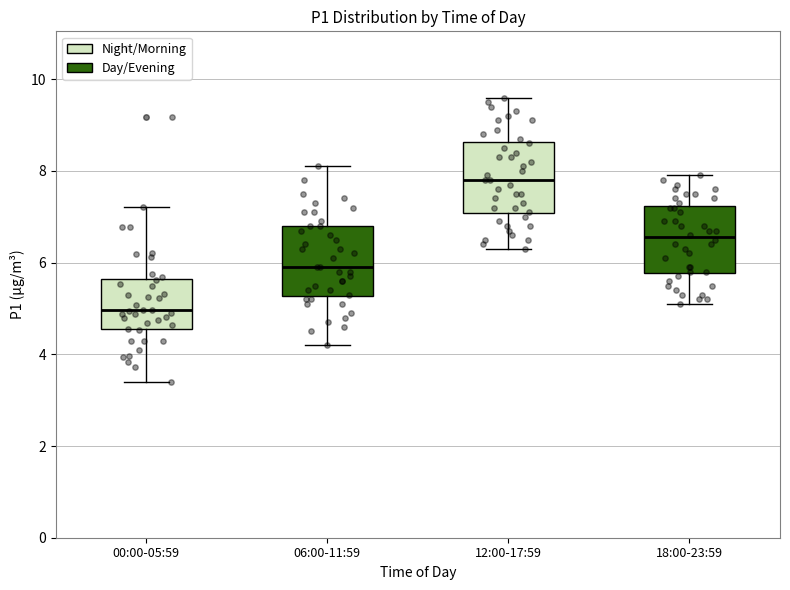

Where is the lower edge of the box for 18:00-23:59 on the y-axis? The values are not printed on the chart, so give them approximately, as read against the axis.

5.8